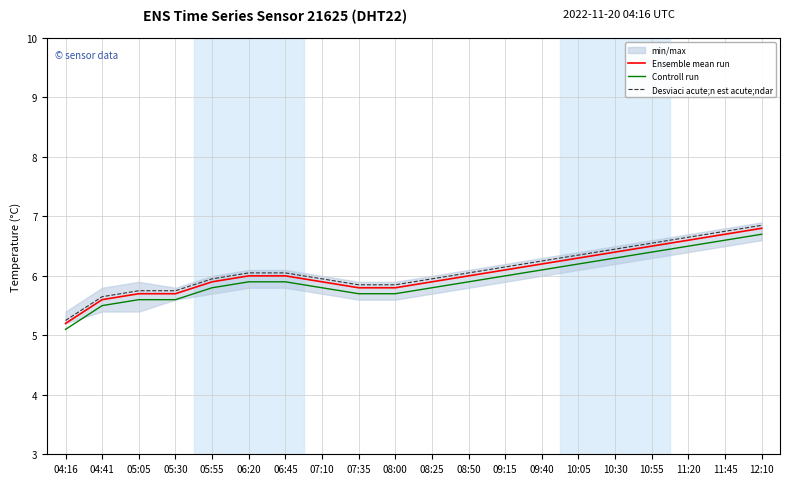

Which category has the highest value across all series?

12:10